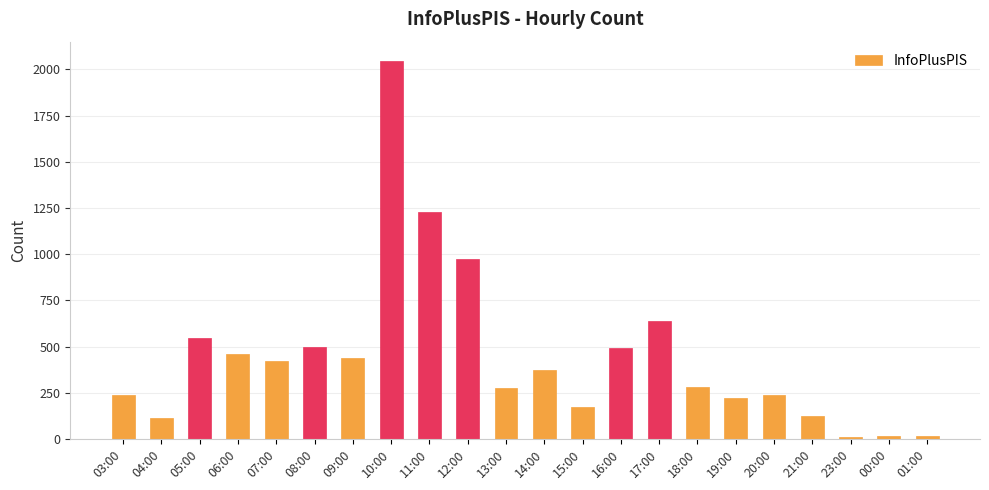

What is the sum of all values?

9820